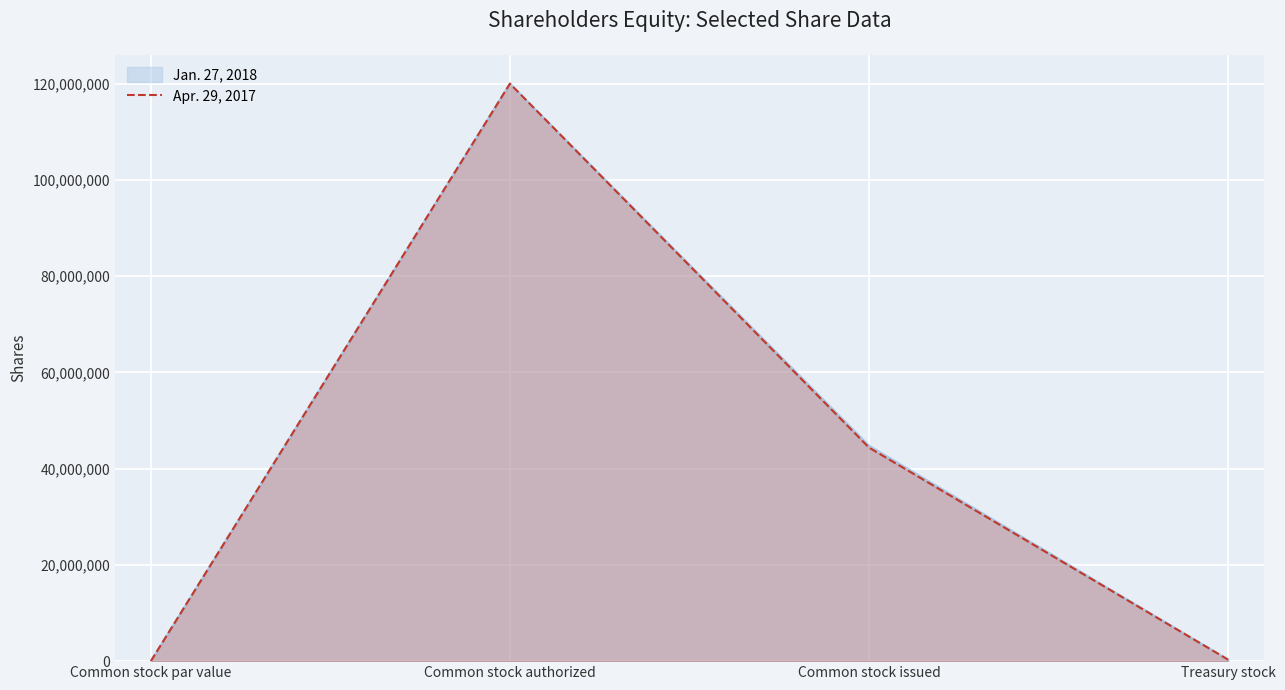

How many series are shown in this chart?

2